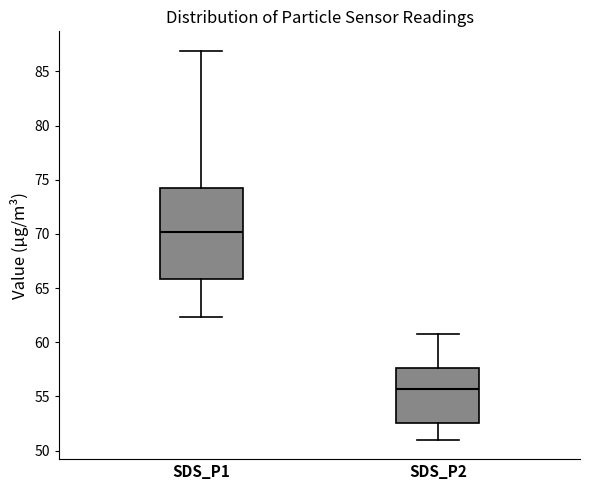

Where is the lower edge of the box for SDS_P1 on the y-axis? The values are not printed on the chart, so give them approximately, as read against the axis.

66.0